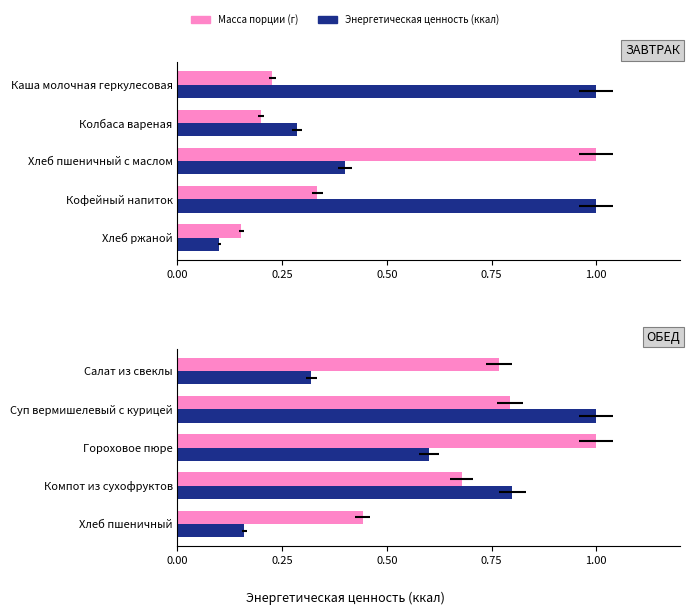

What is the average value of the Масса порции (г) series?

0.7